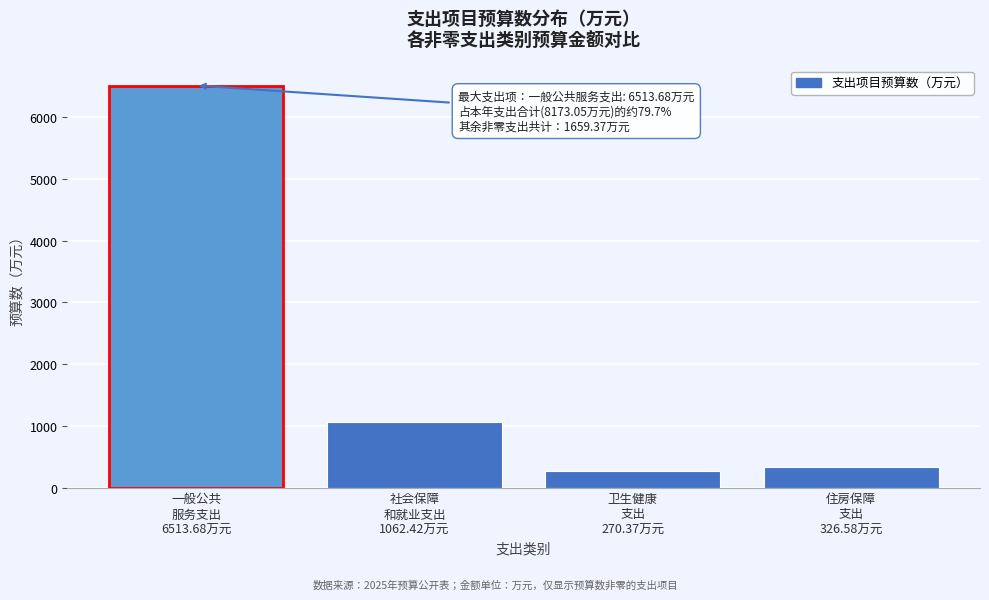

Reading left to right, what are all the values shown in this chart?

6513.7	1062.4	270.4	326.6